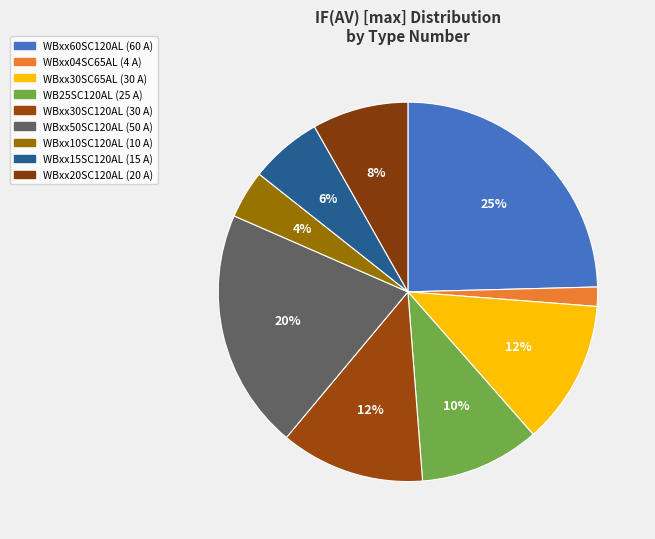

Is there any slice that represents more than half of the pie?

No